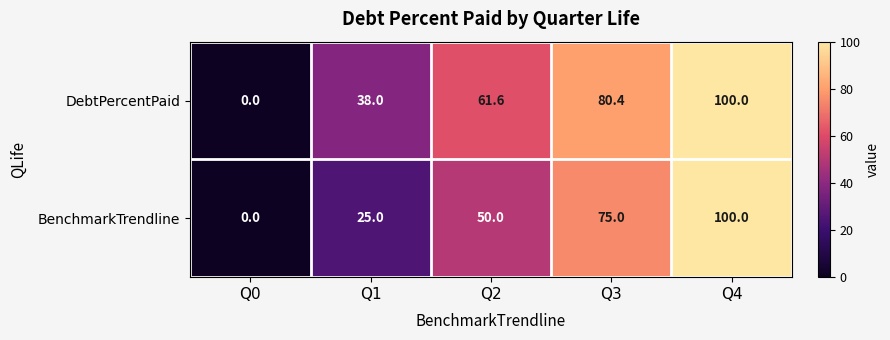

Which label corresponds to the smallest value in the chart?

Q0